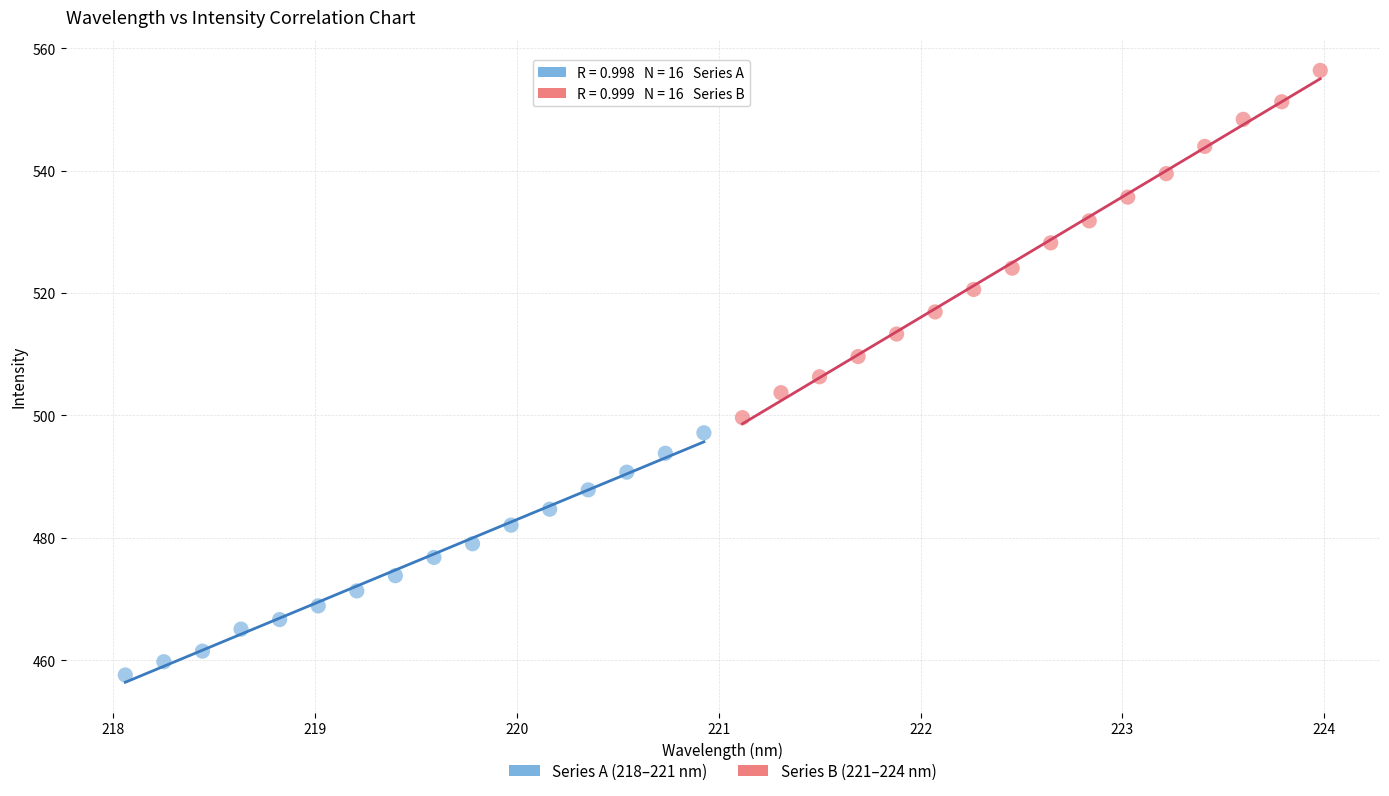

Which series has the widest spread of Y values?

Series B (221–224 nm)